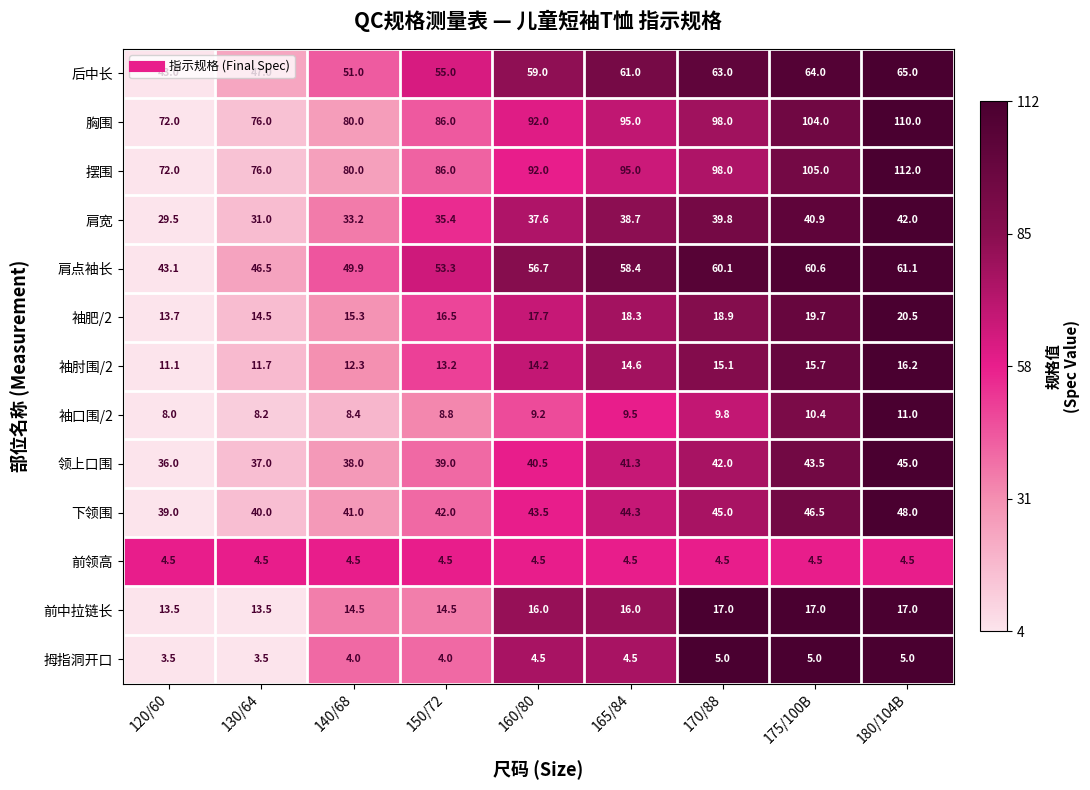

Which series has the widest spread of values?

摆围